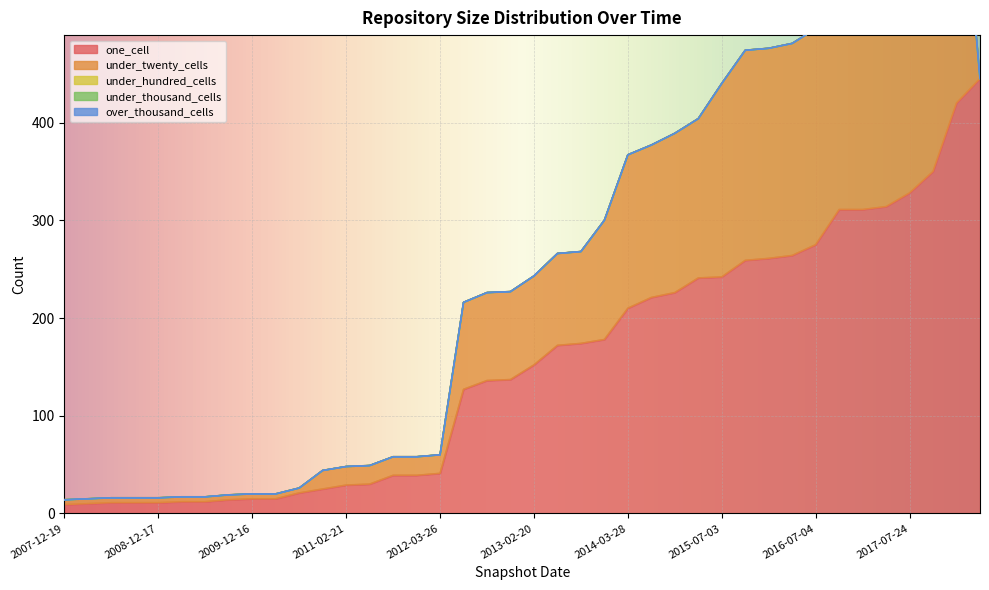

True or false: under_hundred_cells and under_thousand_cells intersect in this chart.

False